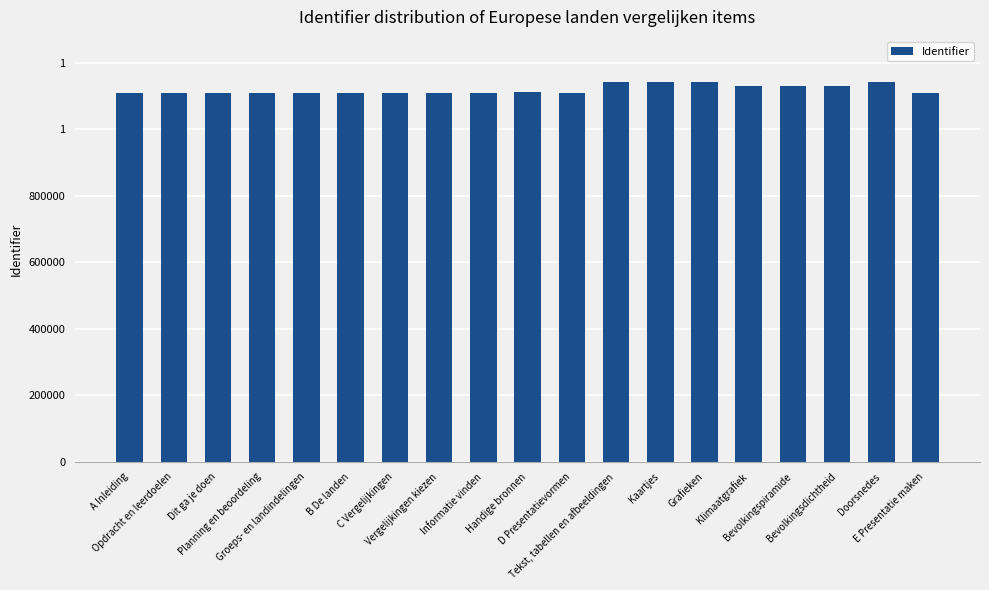

What position from the left is Tekst, tabellen en afbeeldingen?

12